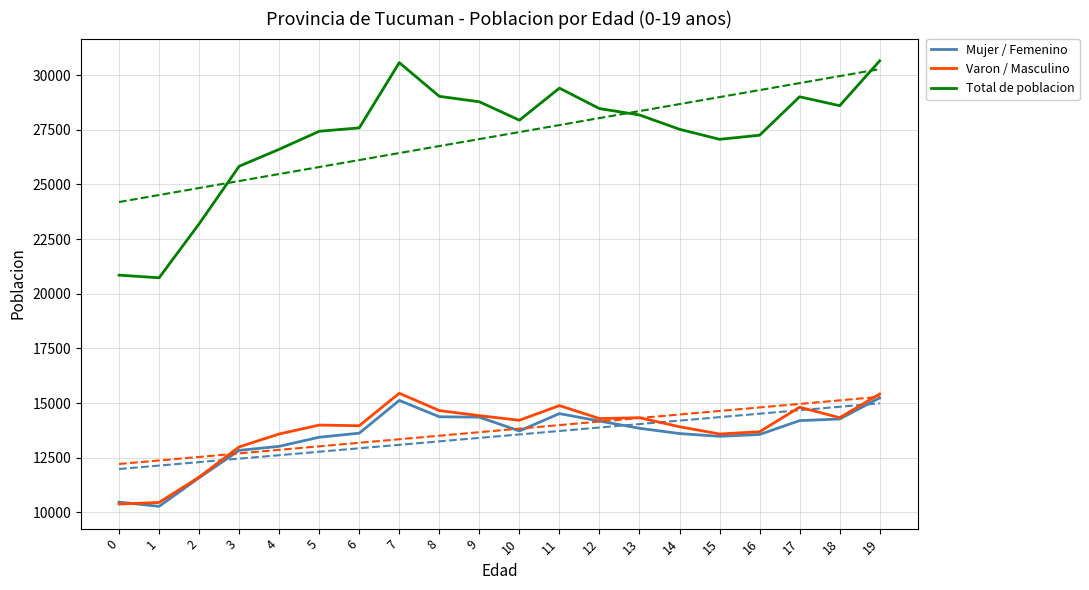

Which label corresponds to the smallest value in the chart?

1